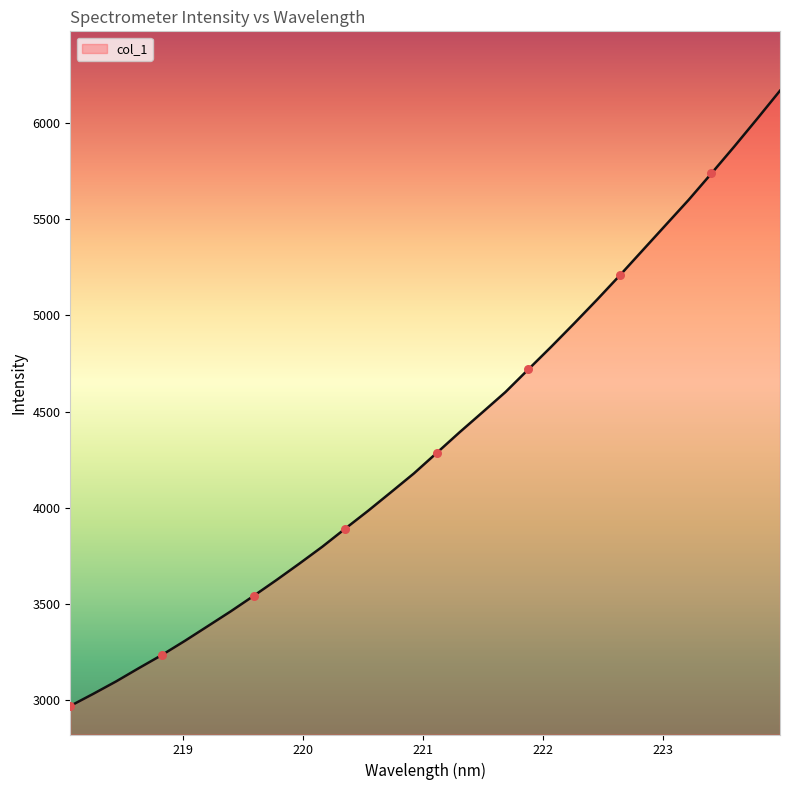

What is the smallest value displayed?

2970.3